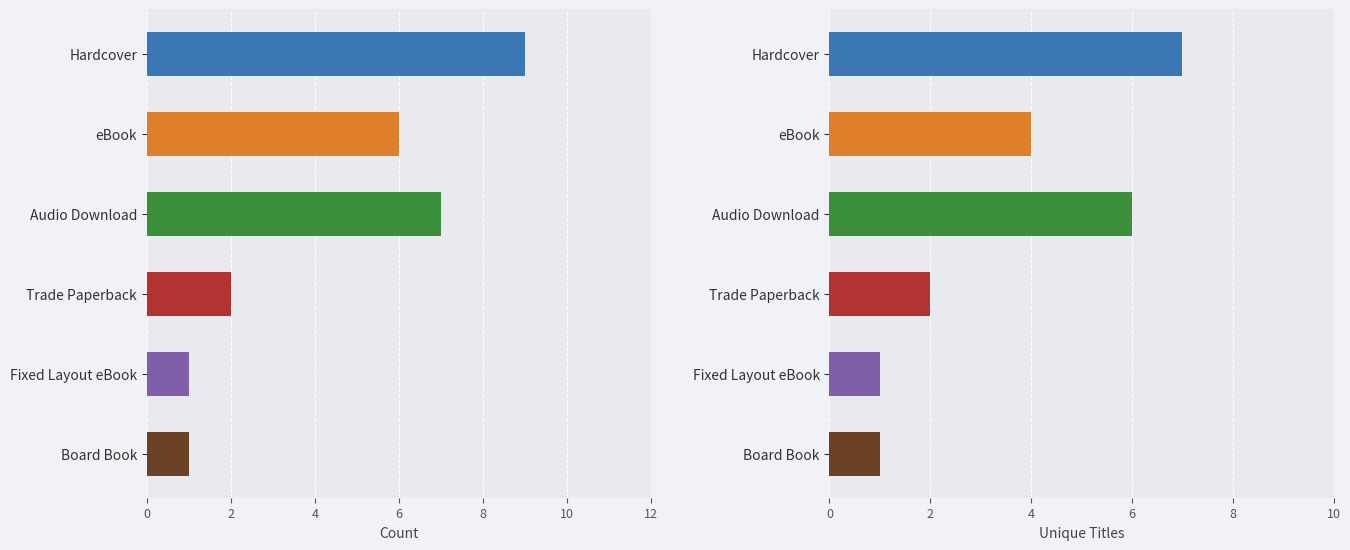

Which category has the highest value across all series?

Hardcover